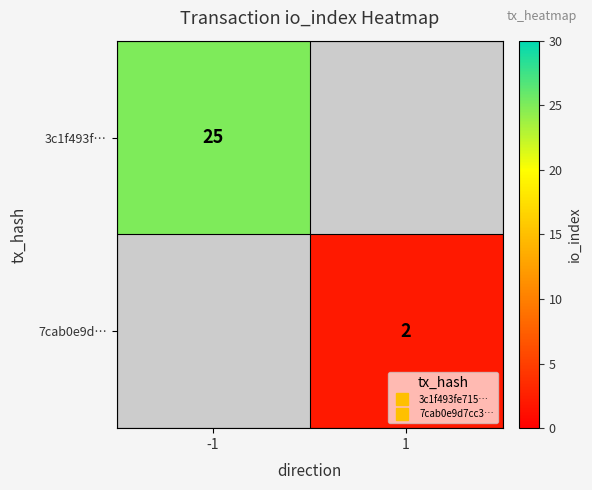

At which label does 3c1f493f… reach its peak?

-1